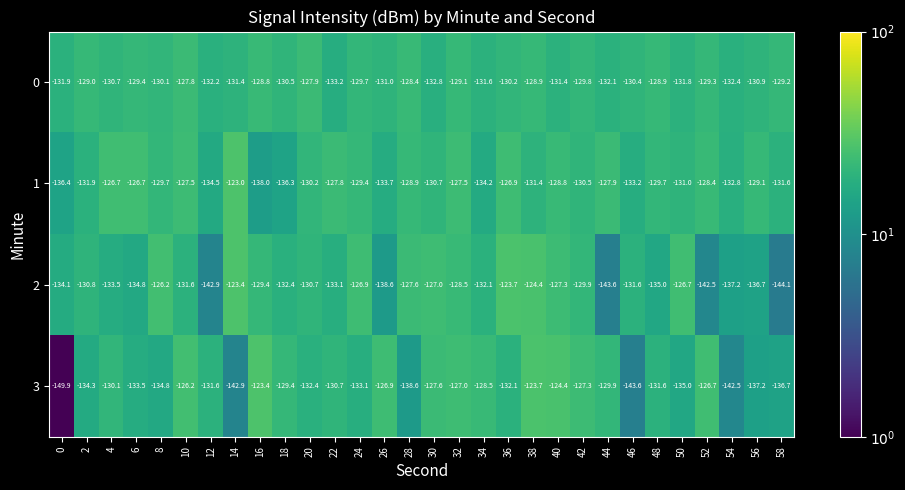

True or false: 0 has a value of -181.1 at 38.

False